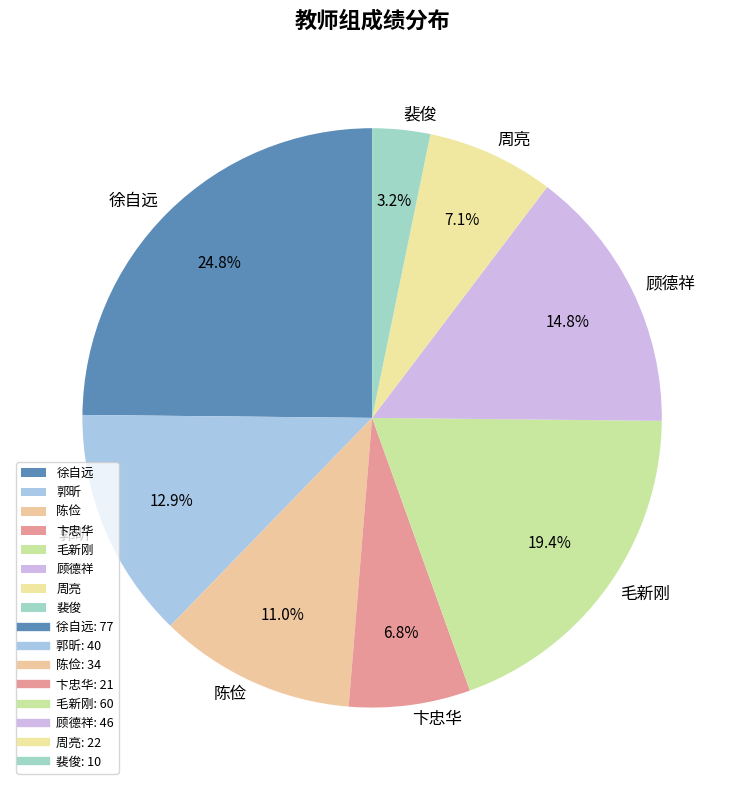

What is the ratio of the value at 裴俊 to the value at 徐自远?

0.1